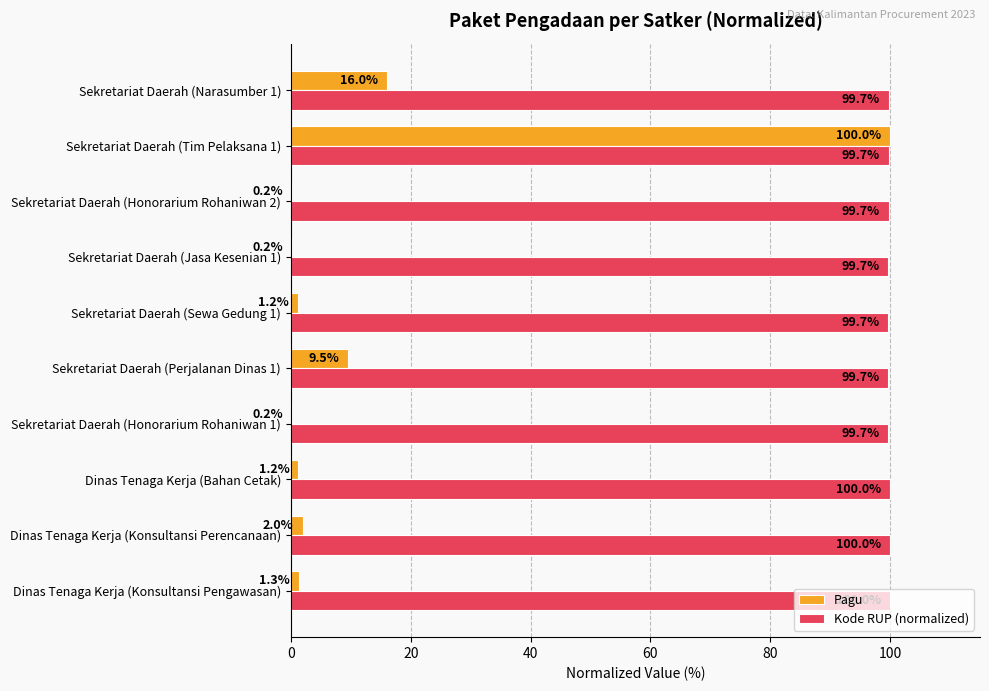

What is the highest value of the Pagu series?

100.0